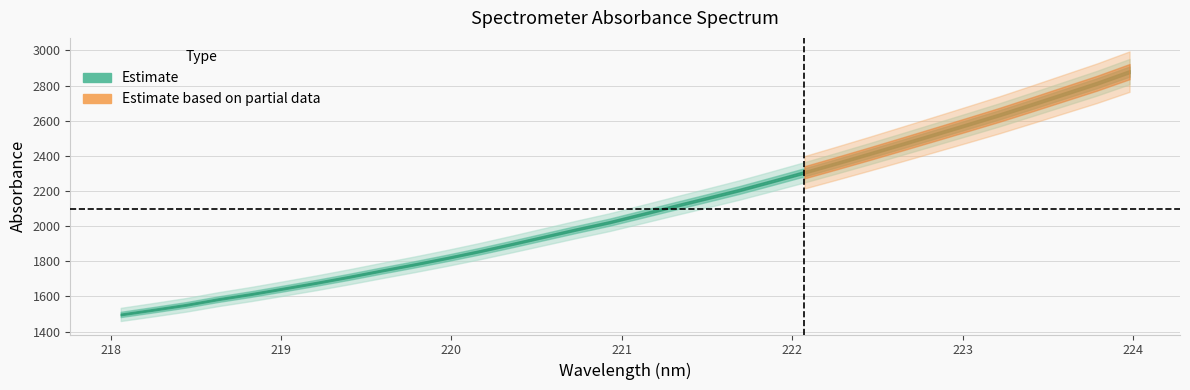

Reading left to right, transcribe all the data shown in this chart.

1497.6	1524.4	1552.1	1584.7	1613.7	1645.4	1677.6	1711.5	1747.3	1782.1	1818.5	1857.0	1897.9	1939.9	1982.0	2022.2	2068.0	2114.1	2159.6	2205.7	2255.5	2306.3	2358.9	2412.3	2466.9	2522.1	2577.6	2633.6	2693.0	2753.1	2813.3	2879.2